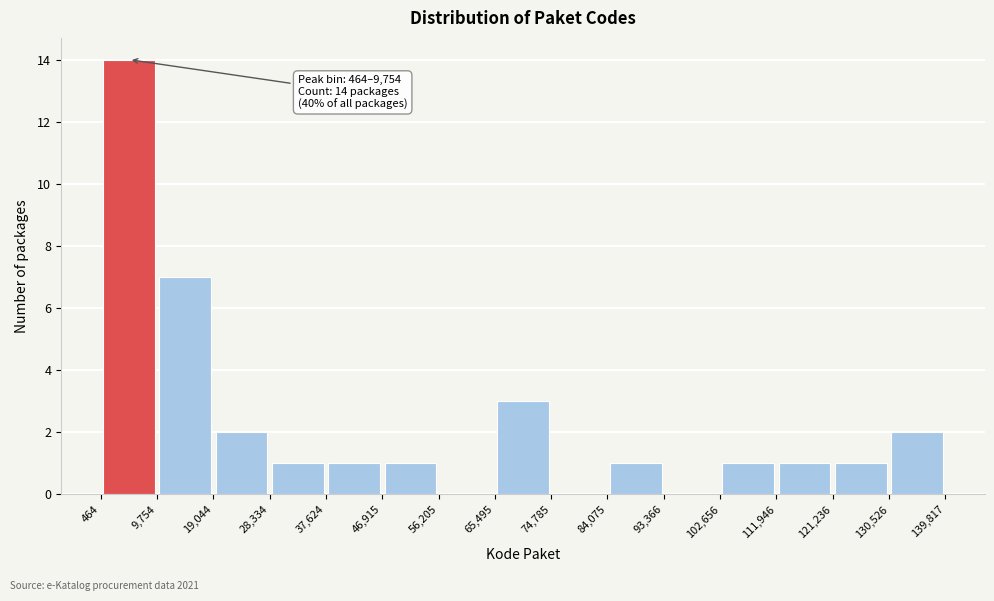

Over which range of the x-axis is the bar tallest?

464 to 9,754